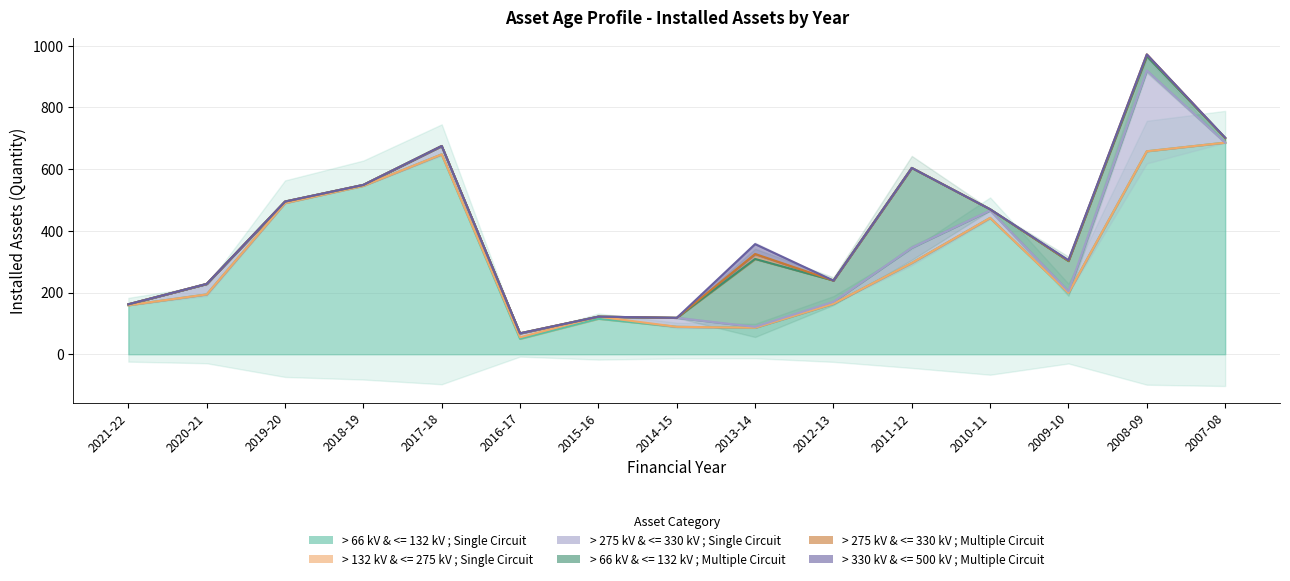

Reading left to right, transcribe all the data shown in this chart.

> 66 kV & <= 132 kV ; Single Circuit: 2021-22=159	2020-21=194	2019-20=490	2018-19=546	2017-18=648	2016-17=50	2015-16=115	2014-15=89	2013-14=86	2012-13=164	2011-12=296	2010-11=442	2009-10=199	2008-09=658	2007-08=686
> 132 kV & <= 275 kV ; Single Circuit: 2021-22=0	2020-21=0	2019-20=0	2018-19=0	2017-18=0	2016-17=5	2015-16=7	2014-15=0	2013-14=0	2012-13=0	2011-12=0	2010-11=0	2009-10=0	2008-09=0	2007-08=0
> 275 kV & <= 330 kV ; Single Circuit: 2021-22=3	2020-21=34	2019-20=5	2018-19=3	2017-18=27	2016-17=12	2015-16=0	2014-15=29	2013-14=3	2012-13=6	2011-12=49	2010-11=24	2009-10=5	2008-09=262	2007-08=0
> 66 kV & <= 132 kV ; Multiple Circuit: 2021-22=0	2020-21=0	2019-20=0	2018-19=0	2017-18=0	2016-17=1	2015-16=0	2014-15=0	2013-14=220	2012-13=69	2011-12=259	2010-11=4	2009-10=98	2008-09=46	2007-08=15
> 275 kV & <= 330 kV ; Multiple Circuit: 2021-22=0	2020-21=0	2019-20=0	2018-19=0	2017-18=0	2016-17=0	2015-16=0	2014-15=0	2013-14=16	2012-13=0	2011-12=0	2010-11=0	2009-10=1	2008-09=6	2007-08=0
> 330 kV & <= 500 kV ; Multiple Circuit: 2021-22=0	2020-21=0	2019-20=0	2018-19=0	2017-18=0	2016-17=0	2015-16=0	2014-15=0	2013-14=32	2012-13=0	2011-12=0	2010-11=0	2009-10=2	2008-09=0	2007-08=1